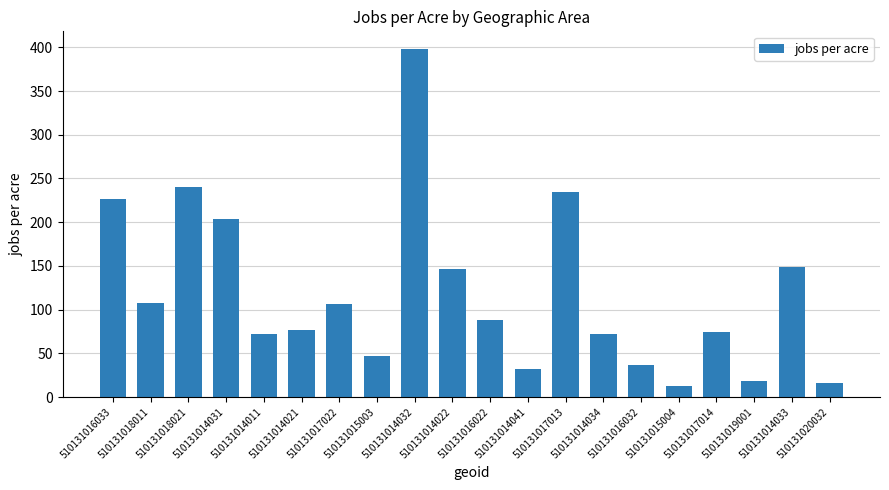

What is the approximate value at 510131016032?

36.5